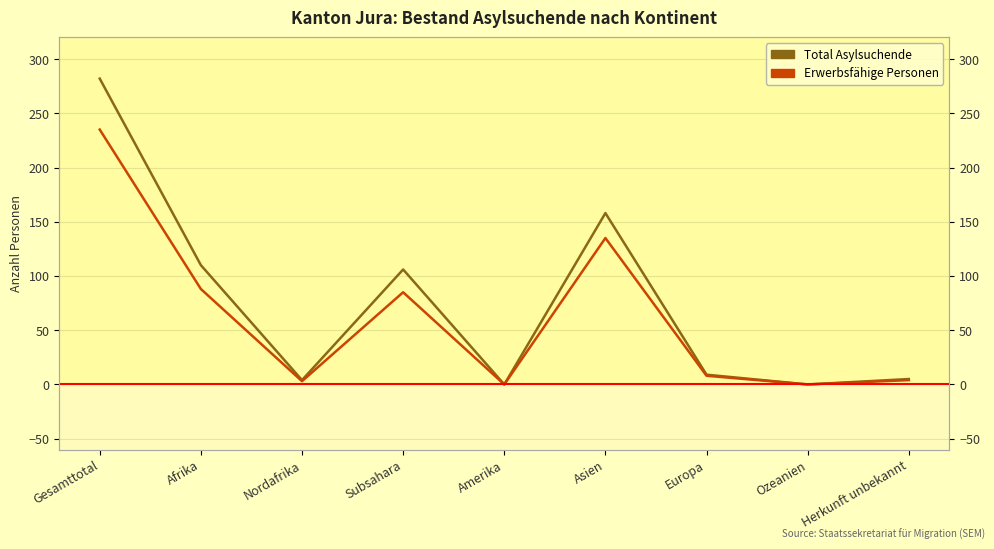

What is the difference between the second highest and second lowest values in the Total Asylsuchende series?

158